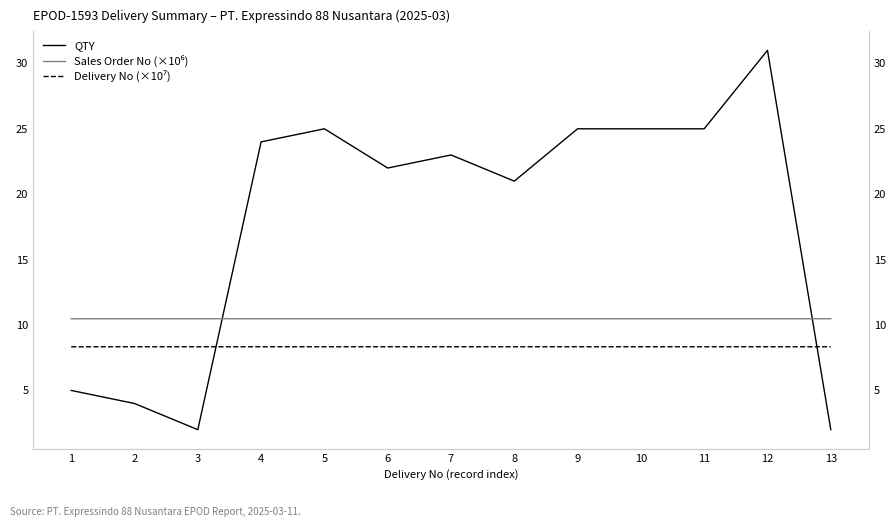

In Delivery No (×10⁷), how many points are lower than both neighbors (excluding endpoints)?

1